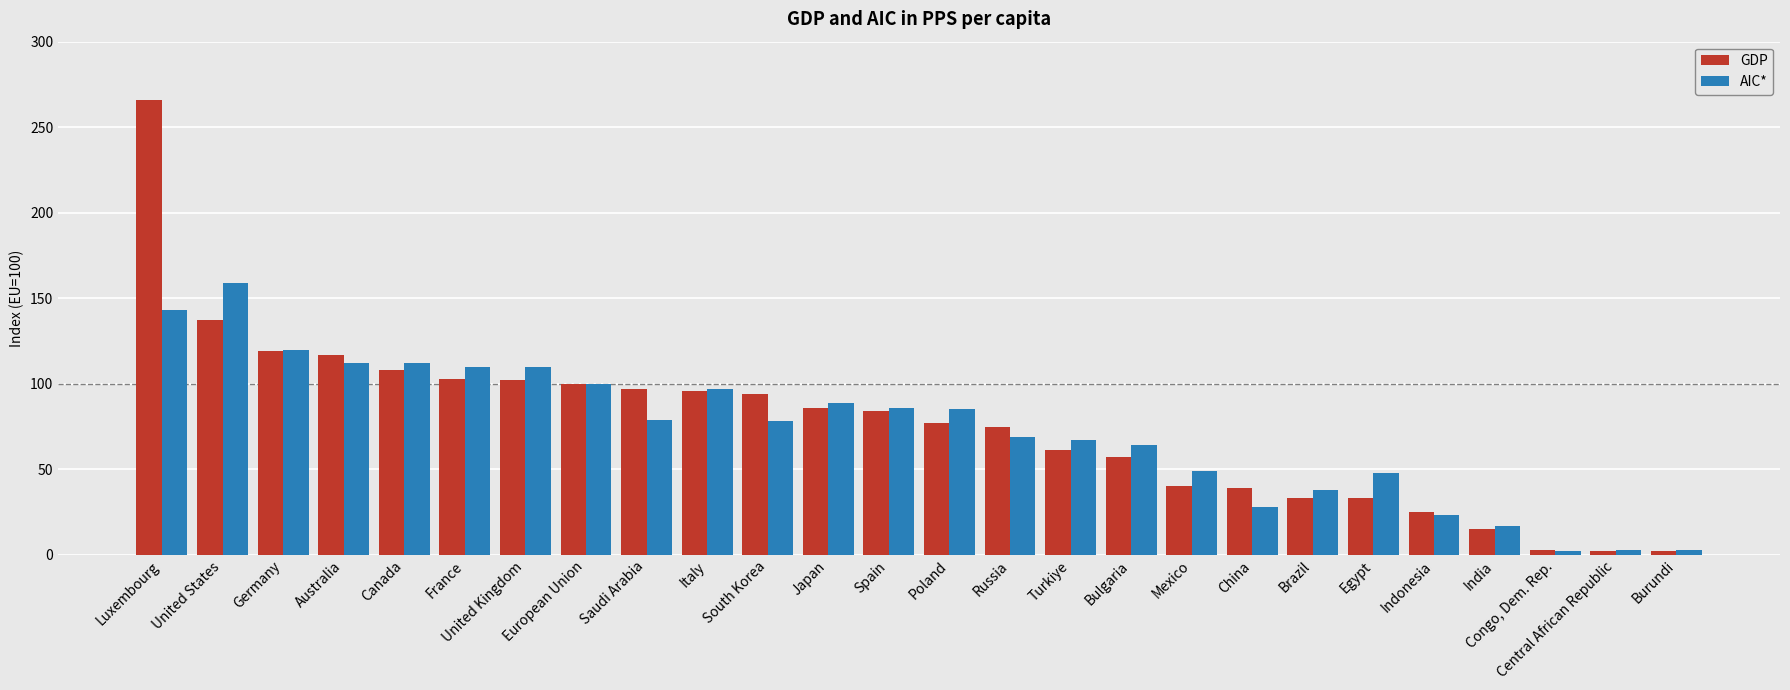

Which series has the widest spread of values?

GDP